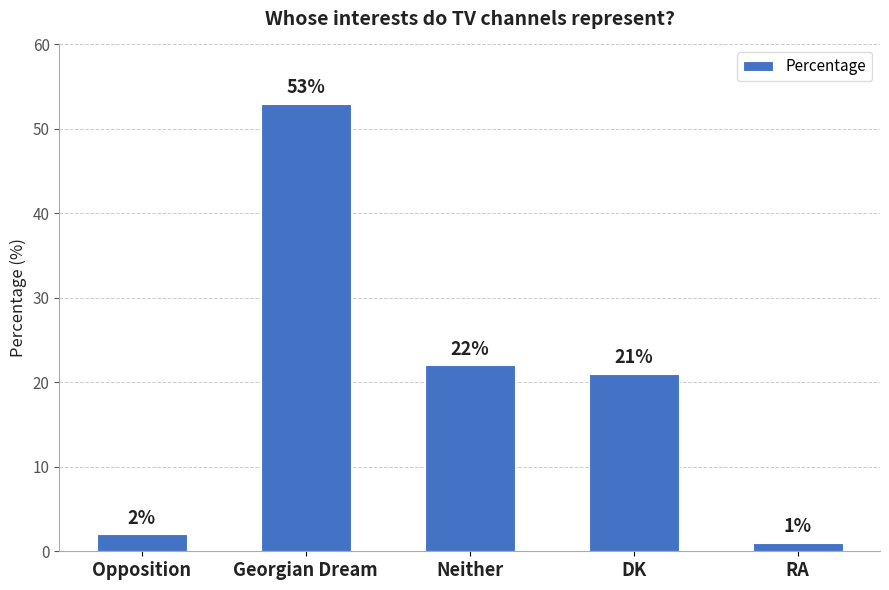

The chart shows a value of 53 at Georgian Dream. True or false?

True